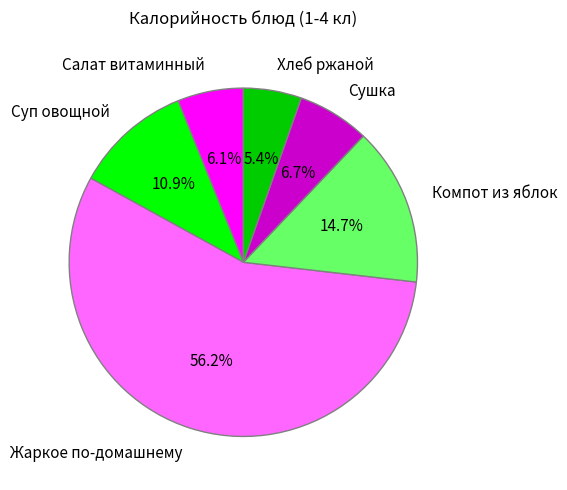

Combined, what portion of the pie is Хлеб ржаной and Жаркое по-домашнему?

61.6%